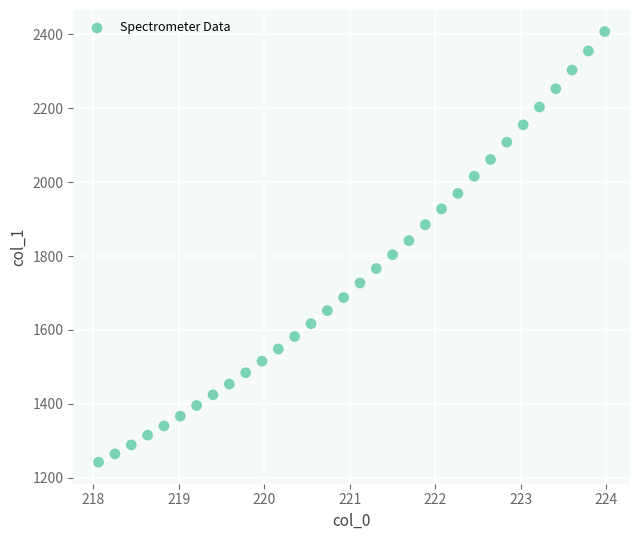

What is the range of Y values (max minus min)?

1165.3